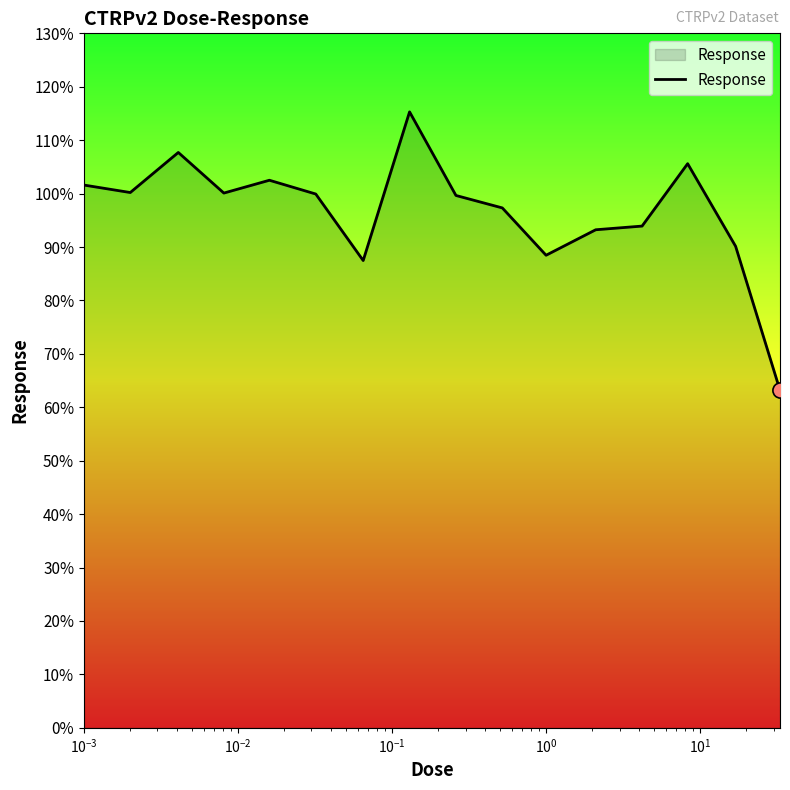

What is the difference between the maximum and minimum values?

52.1